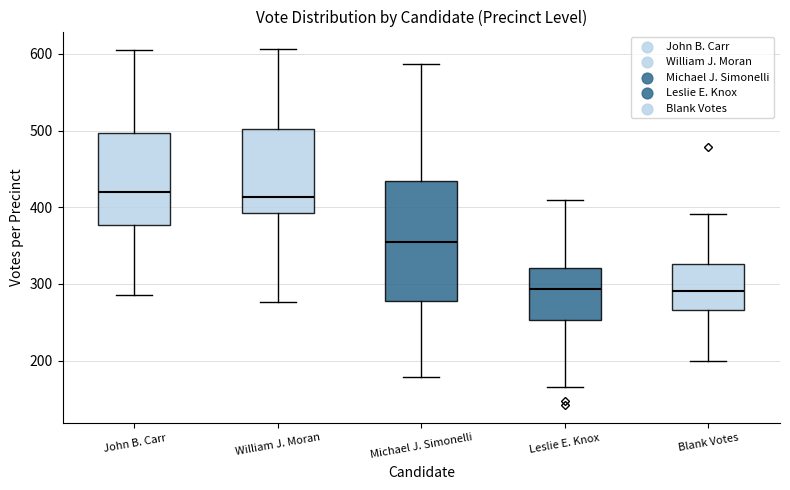

Which box is the tallest, from its lower edge to its upper edge?

Michael J. Simonelli